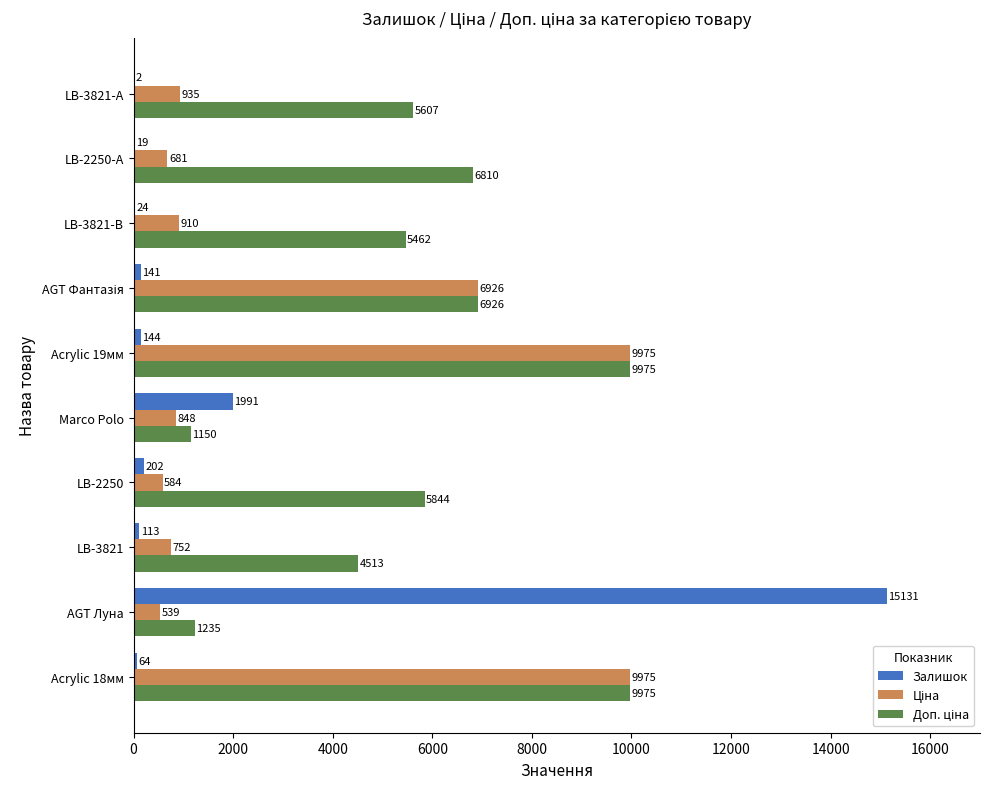

At which category is the sum across all series the highest?

Acrylic 19мм